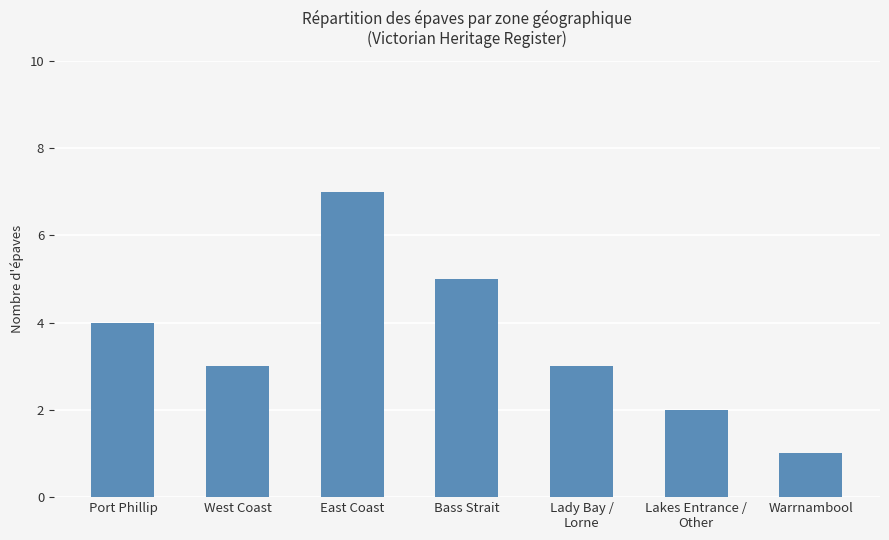

The value at Bass Strait is 5. True or false?

True